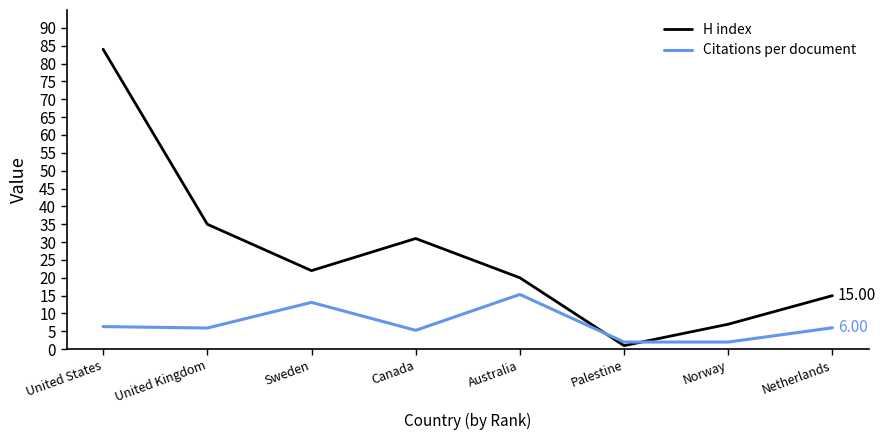

How many interior local peaks does the Citations per document series have?

2